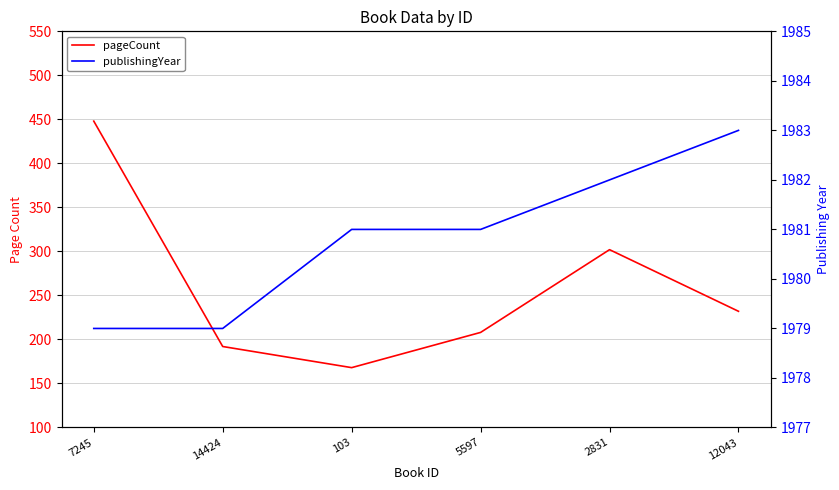

What is the label of the 5th point from the right?

14424